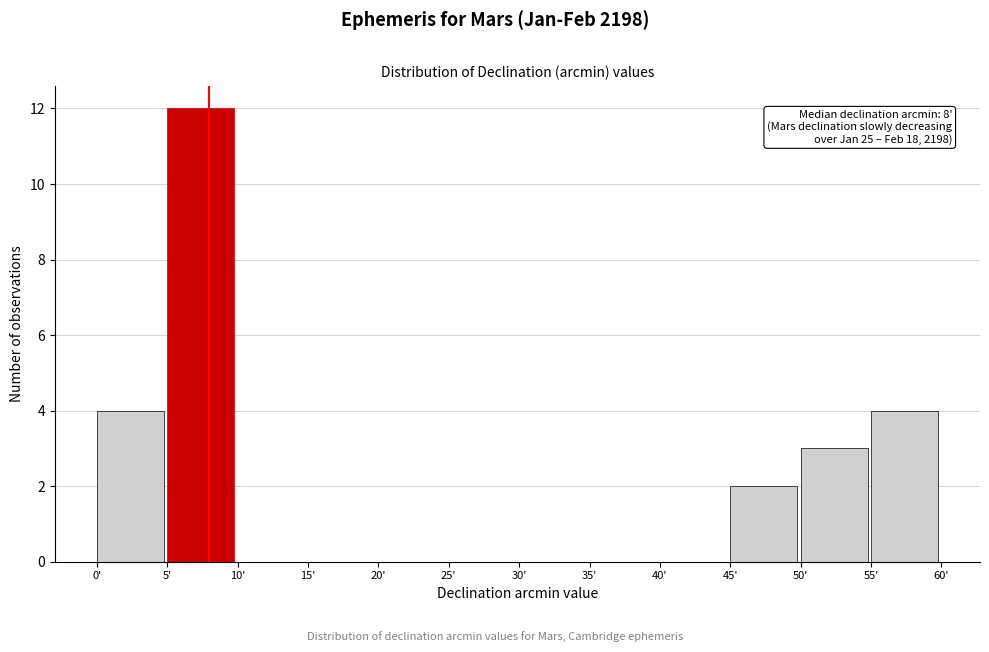

Over which range of the x-axis is the bar tallest?

5 to 10